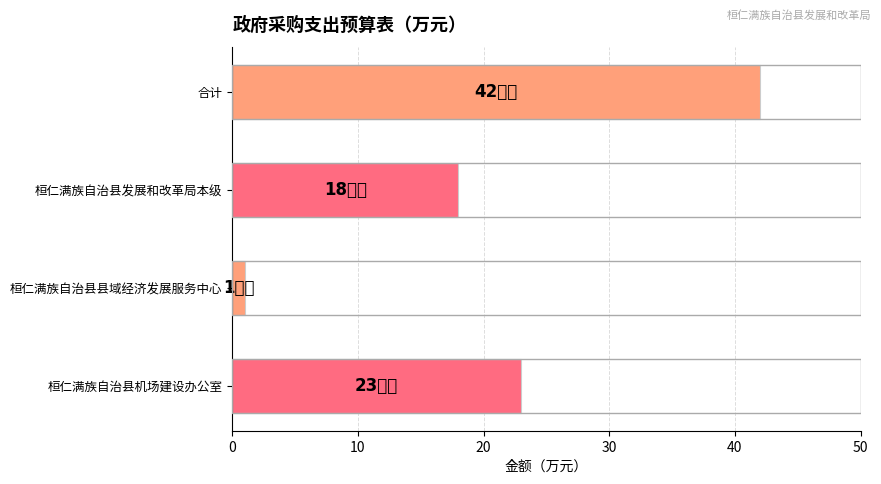

How many series are shown in this chart?

1